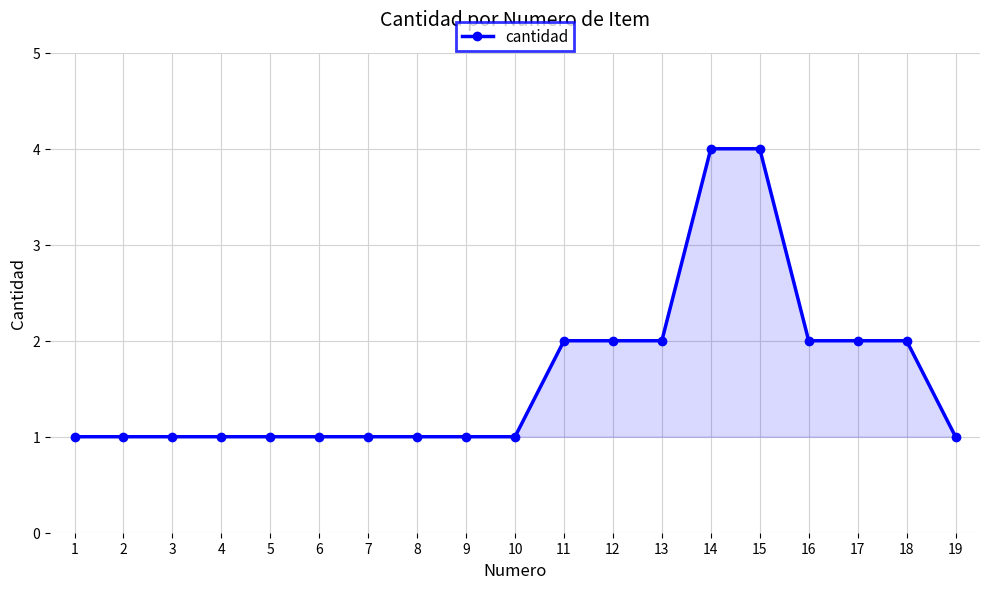

What is the maximum value shown in the chart?

4